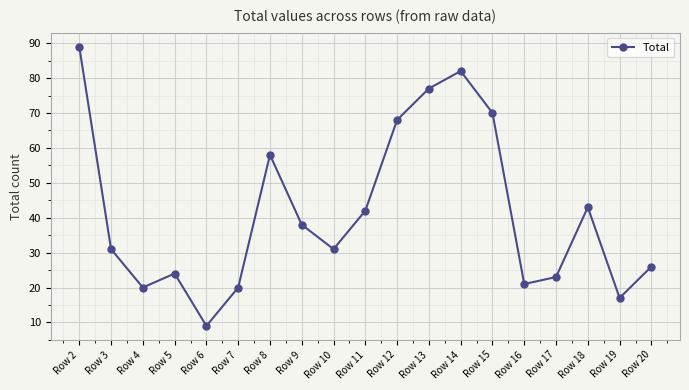

Is it true that the value at Row 8 is 58?

True